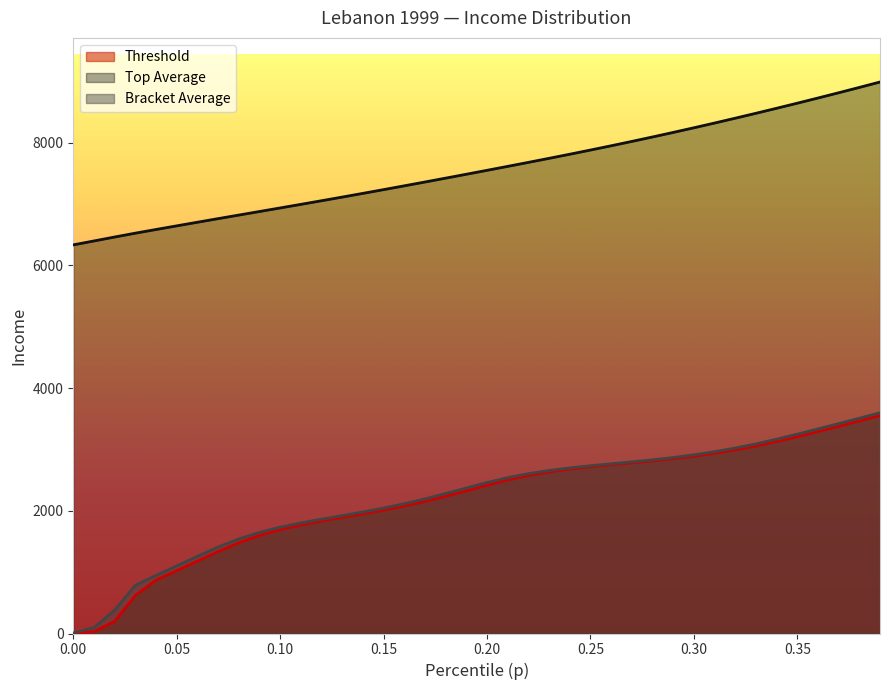

What is the spread (max minus min) of values at 0.05?

5618.7